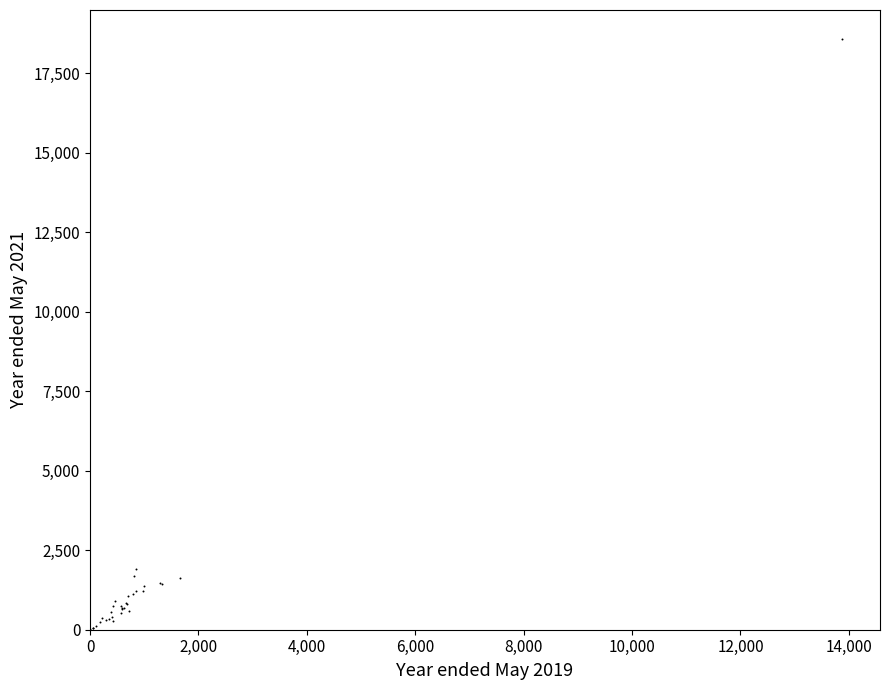

What Y value in the scatter plot is closest to 9290?

1915